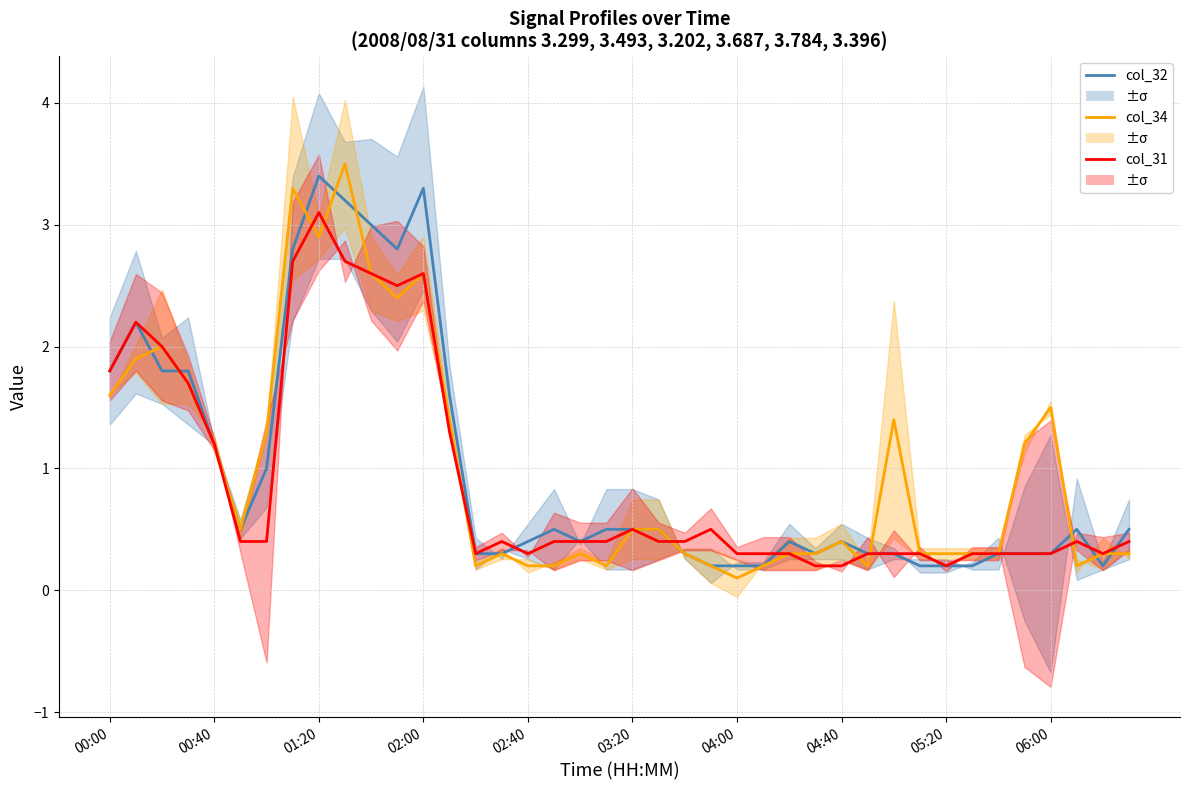

What are all the series names shown in the legend?

col_32, col_34, col_31